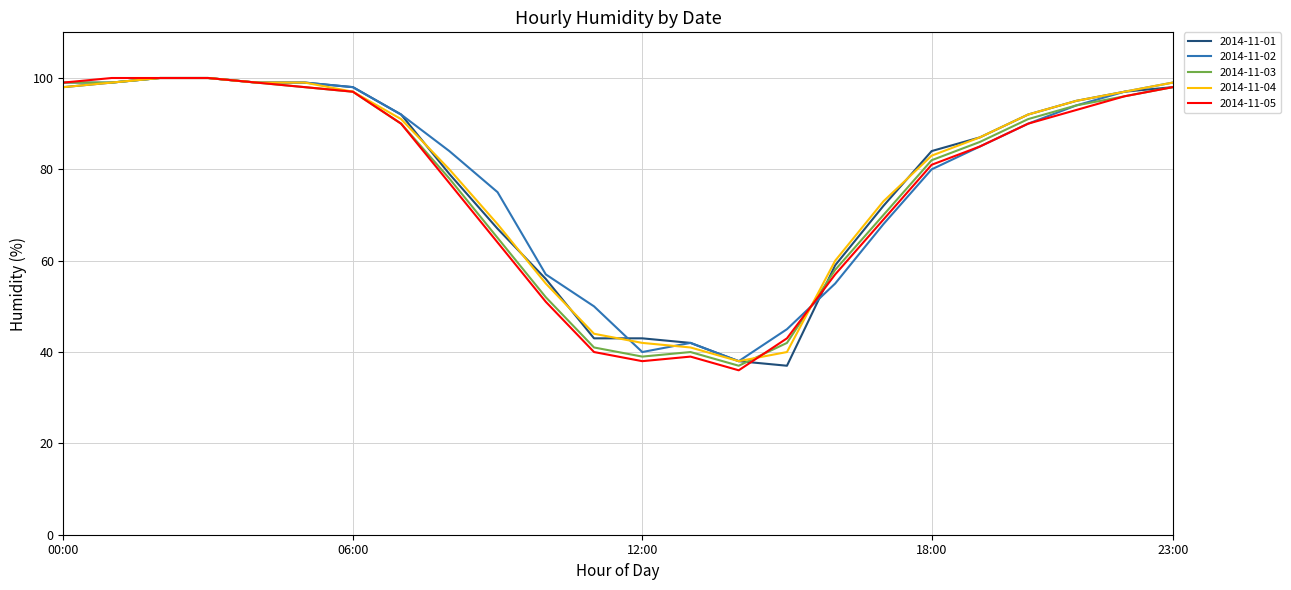

What is the greatest value displayed?

100